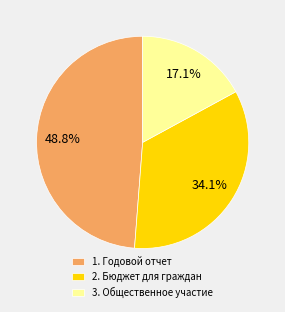

Is it true that 2. Бюджет для граждан is 47% of the pie?

False